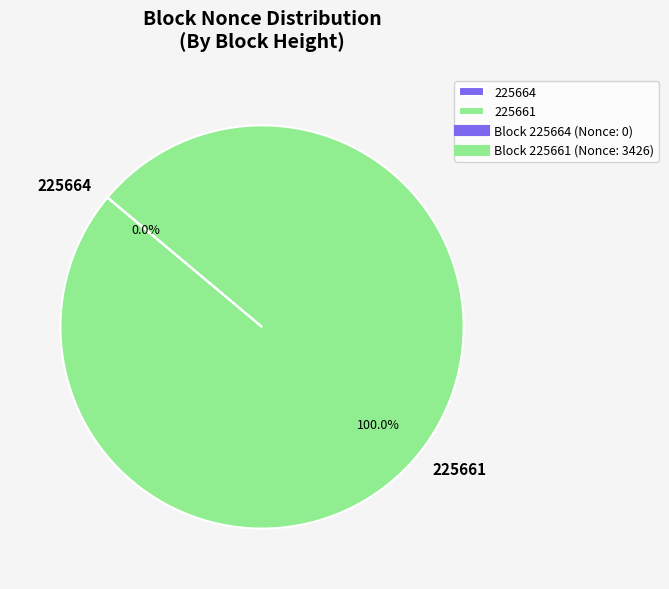

What is the largest slice in the pie chart?

225661